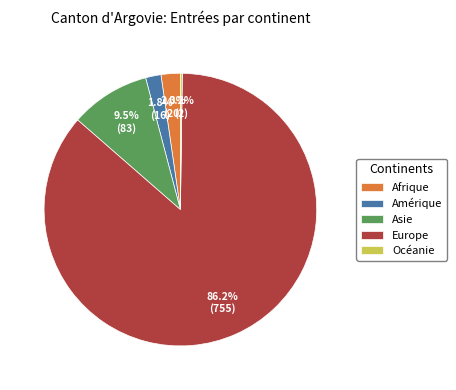

What percentage is NOT represented by Afrique?

97.7%